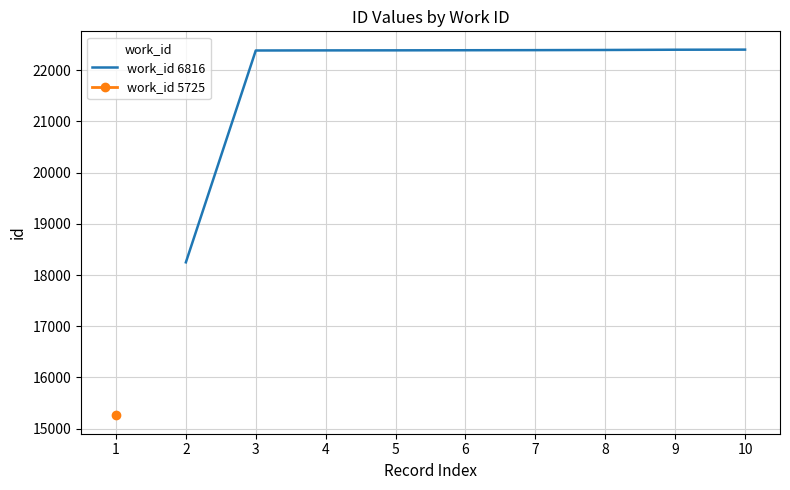

What is the maximum value shown in the chart?

22403